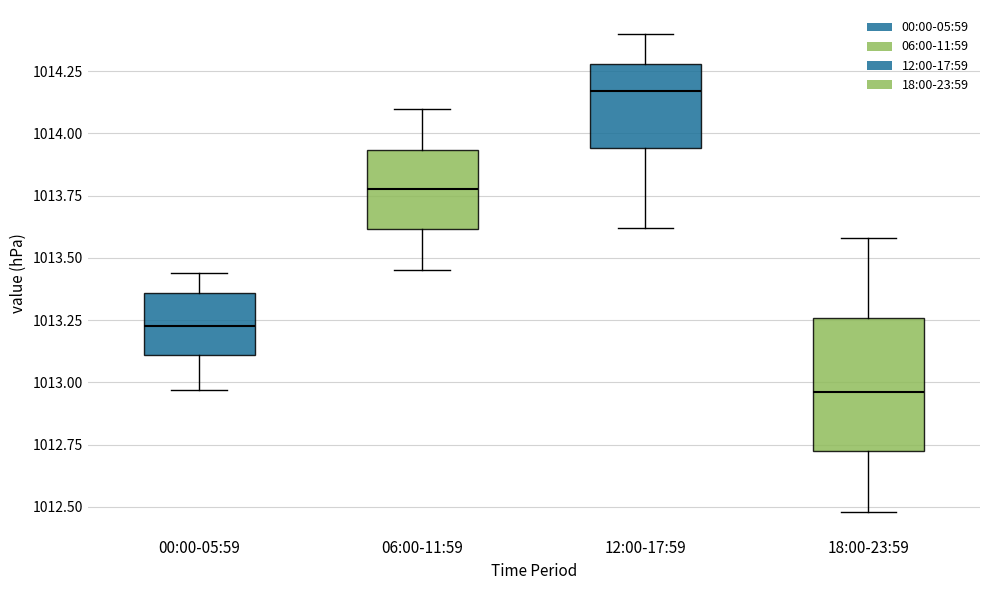

Reading left to right, read every box against the y-axis: the position of its median line, the range the box covers, and the ends of its whiskers. The values are not printed on the chart, so give them approximately, as read against the axis.

00:00-05:59: median 1013.25, box 1013.10 to 1013.35, whiskers 1012.95 to 1013.45
06:00-11:59: median 1013.80, box 1013.60 to 1013.95, whiskers 1013.45 to 1014.10
12:00-17:59: median 1014.15, box 1013.95 to 1014.30, whiskers 1013.60 to 1014.40
18:00-23:59: median 1012.95, box 1012.70 to 1013.25, whiskers 1012.50 to 1013.60